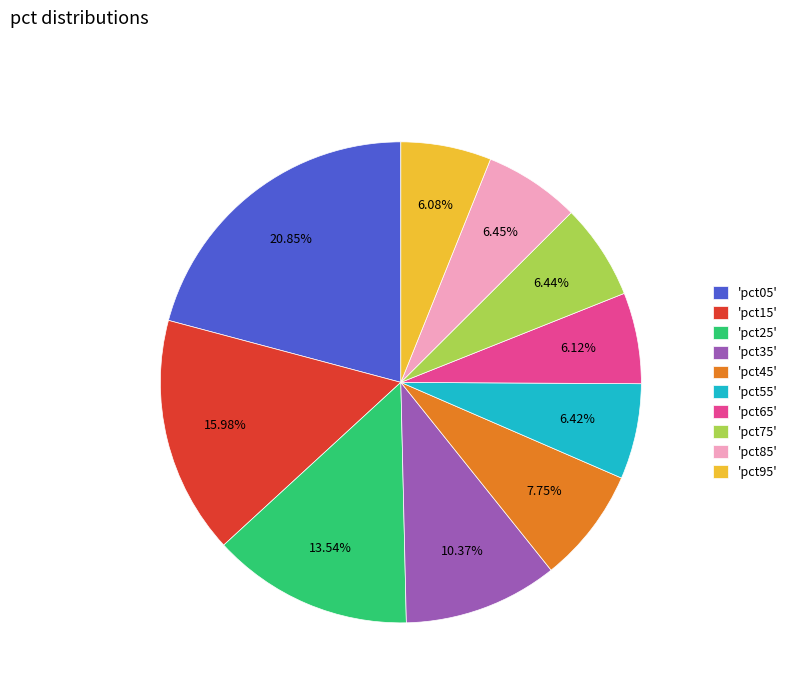

To the nearest percent, what is the difference between the largest and smallest slice percentages?

15%